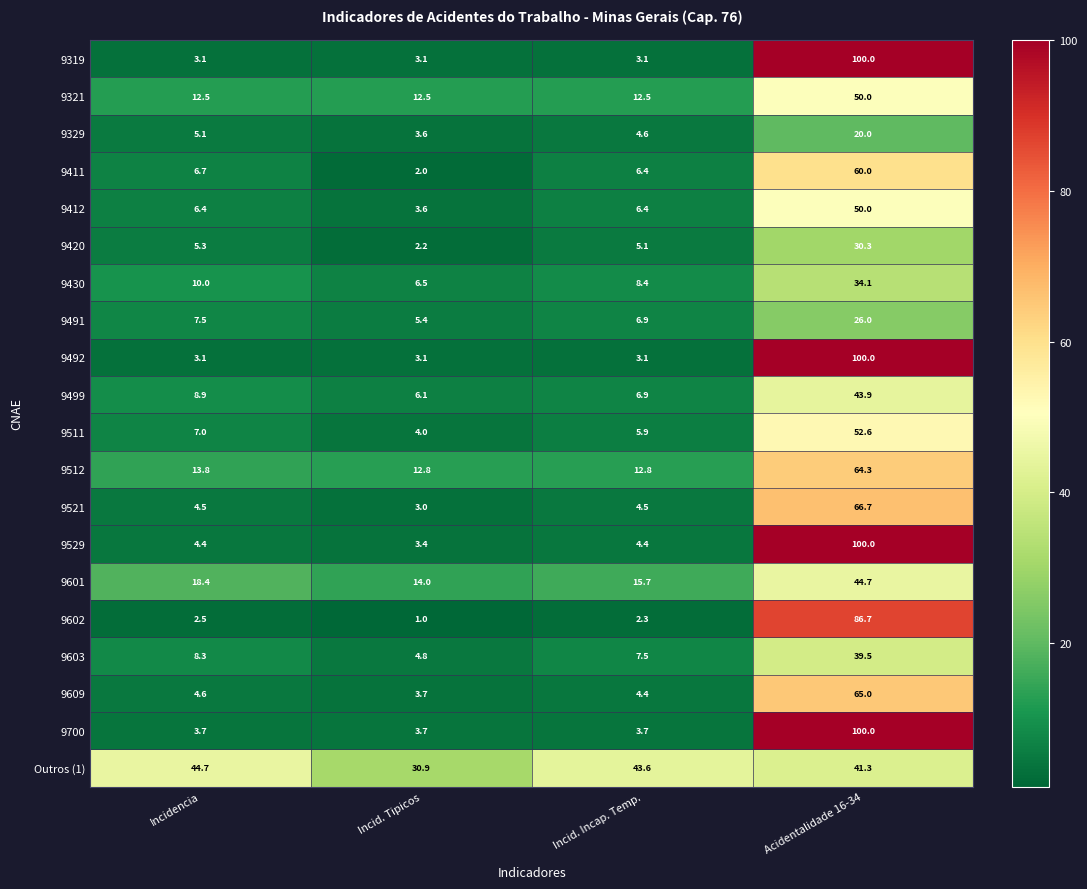

What is the smallest value displayed?

1.0